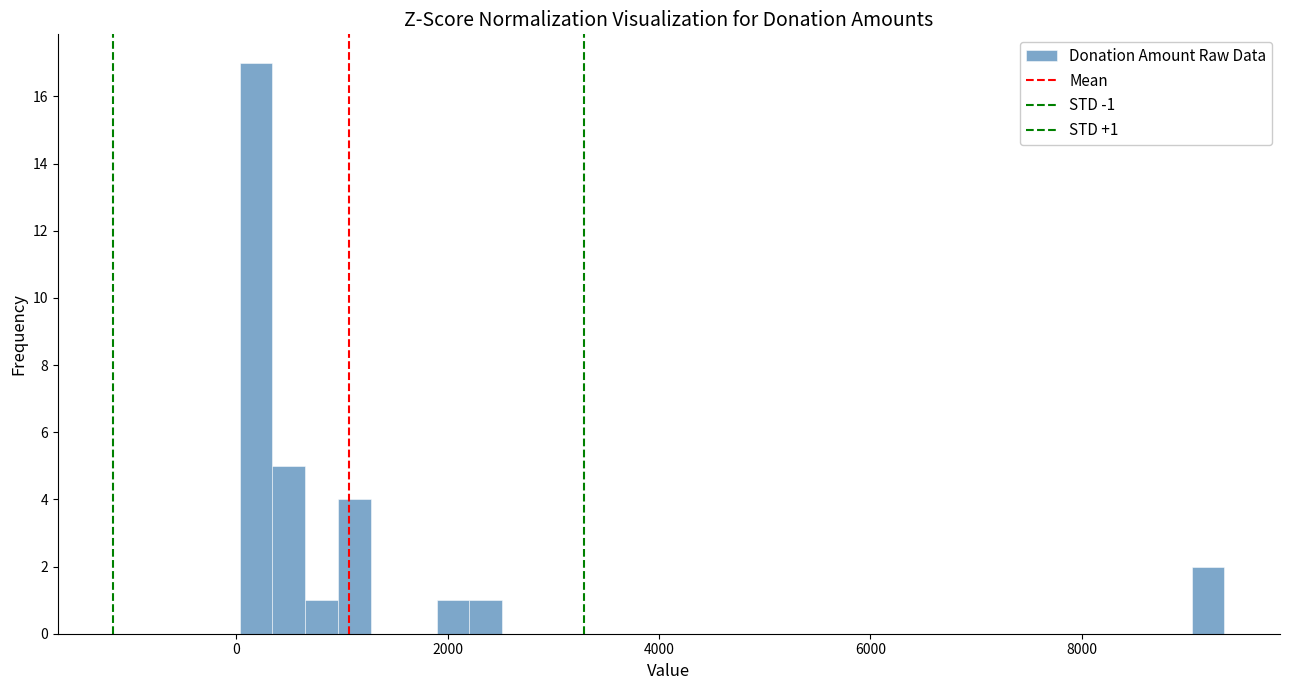

Read against the x-axis, roughly where is the centre of the tallest bar?

200